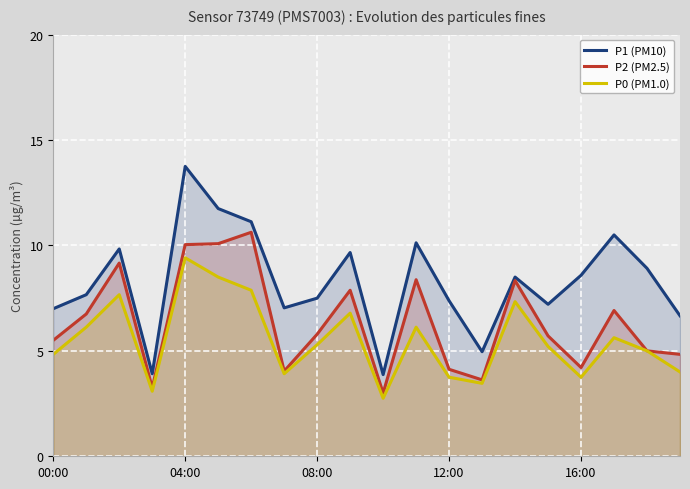

How many values in the P2 (PM2.5) series exceed 5?

12